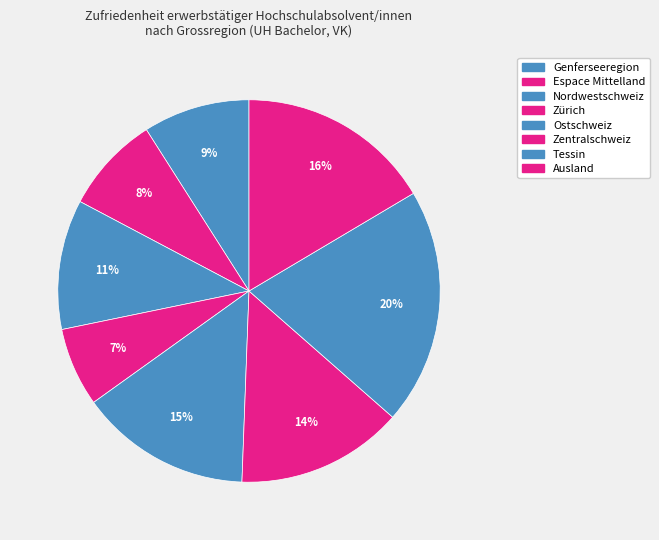

Do Genferseeregion and Ostschweiz together represent more than half of the pie?

No